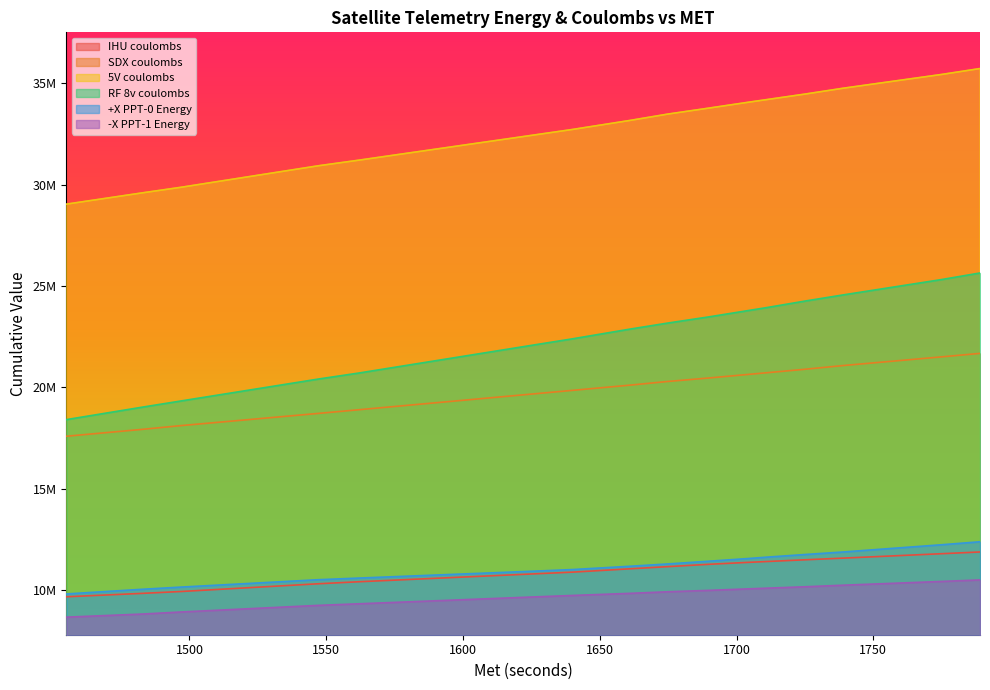

What is the sum of the SDX coulombs values at 1789 and 1483?

39605736